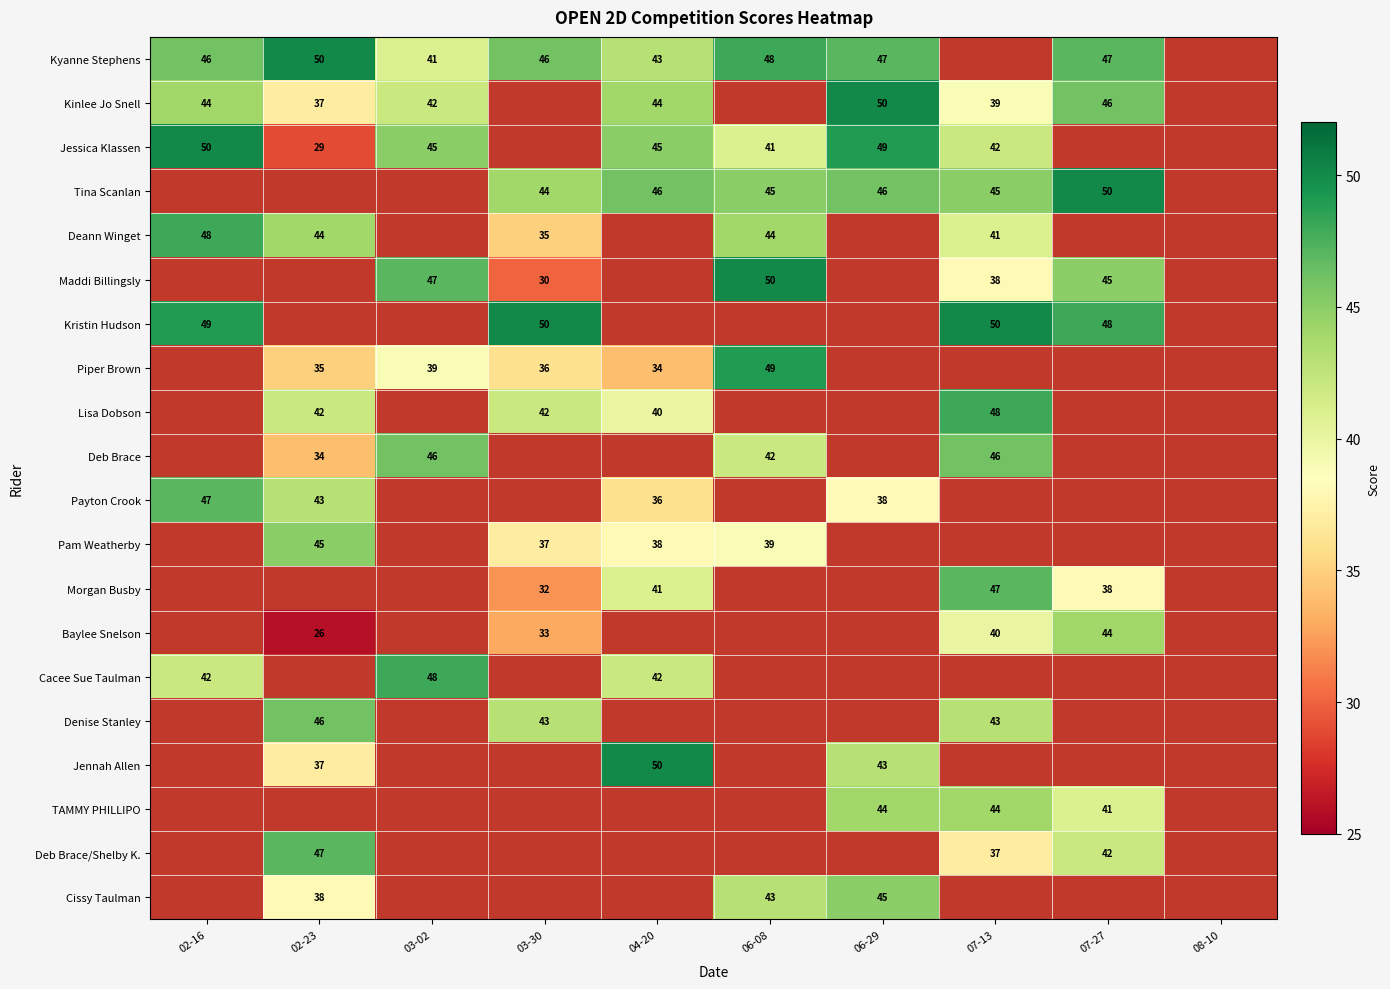

True or false: Cissy Taulman has a value of 51 at 02-23.

False